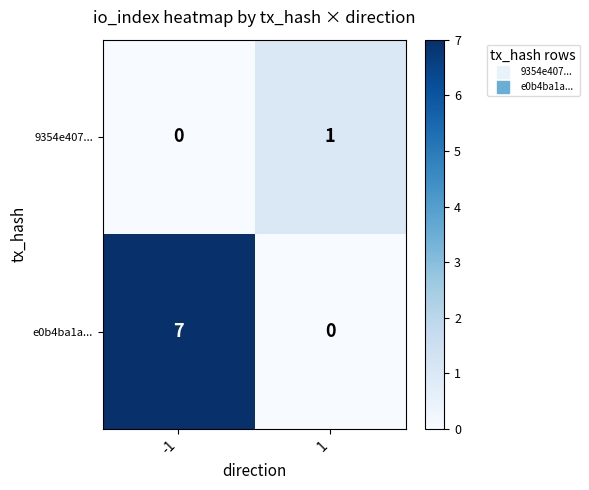

Which series has the largest total across all categories?

e0b4ba1a...